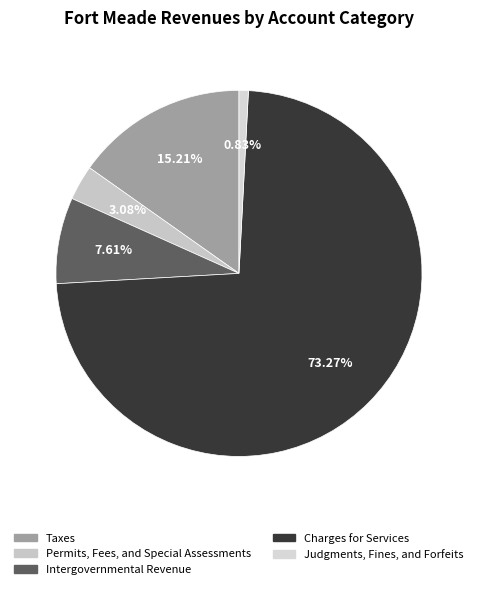

To the nearest percent, what is the average slice percentage?

20%